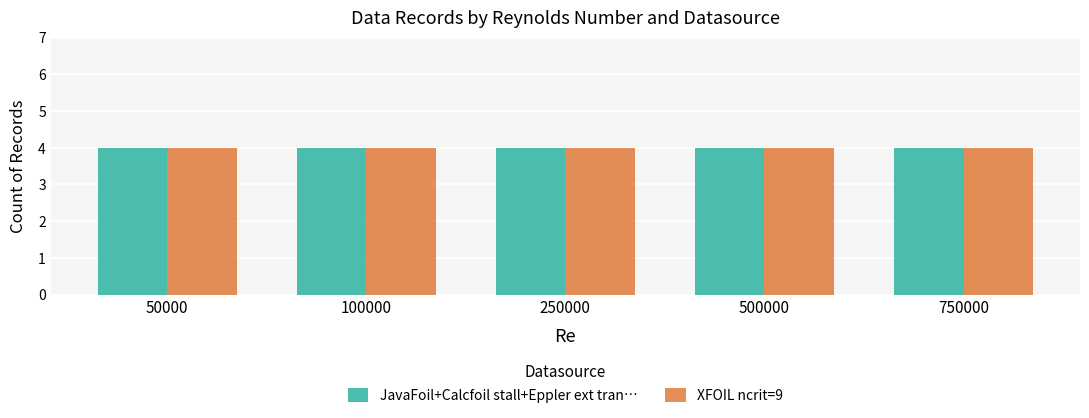

At which label does JavaFoil reach its peak?

3